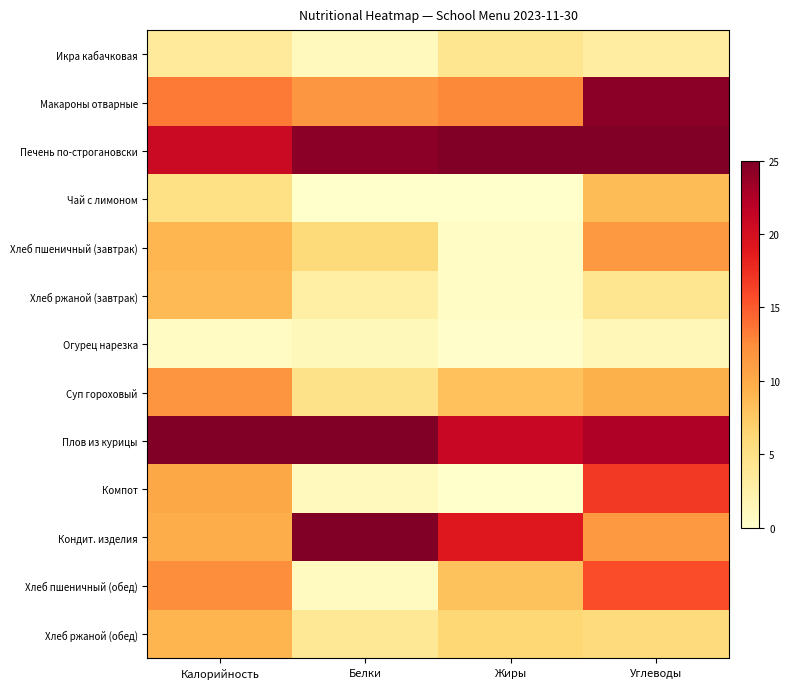

At which category is the sum across all series the highest?

Углеводы